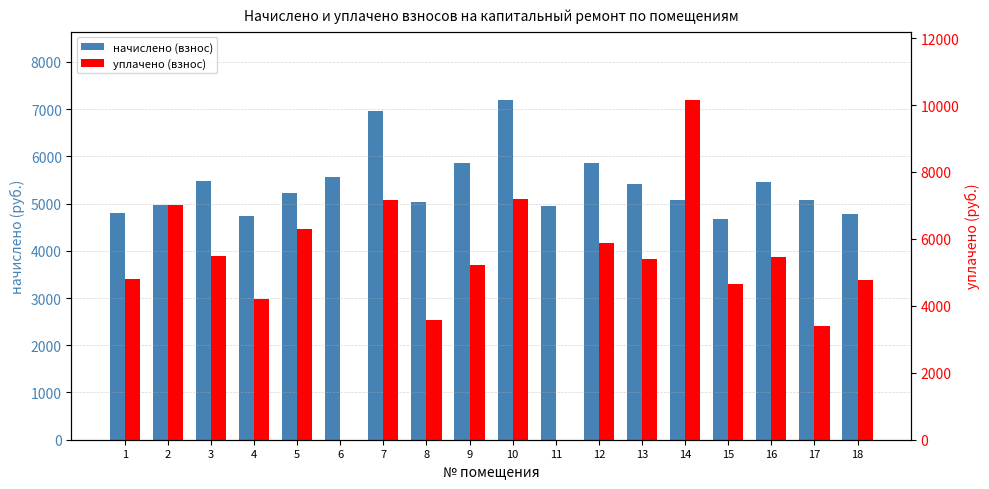

The value of начислено (взнос) at 3 is 1719.2. True or false?

False